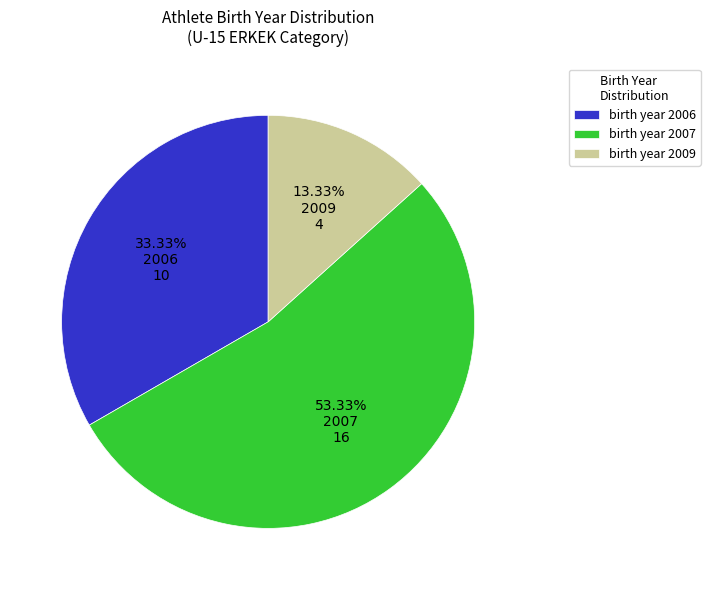

Is there a majority slice in this chart?

Yes